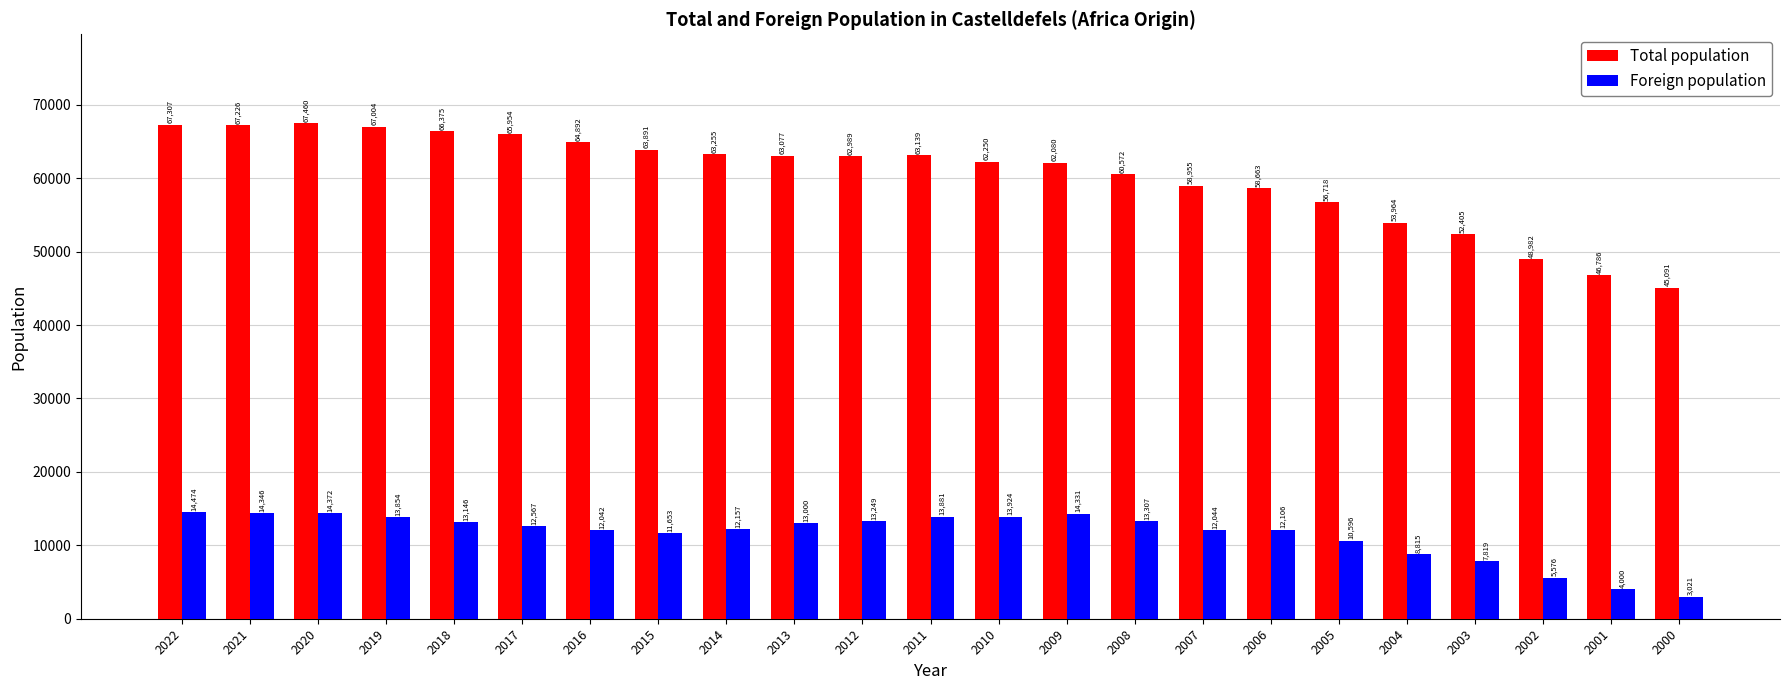

List the series in order of their overall mean, highest first.

Total population, Foreign population